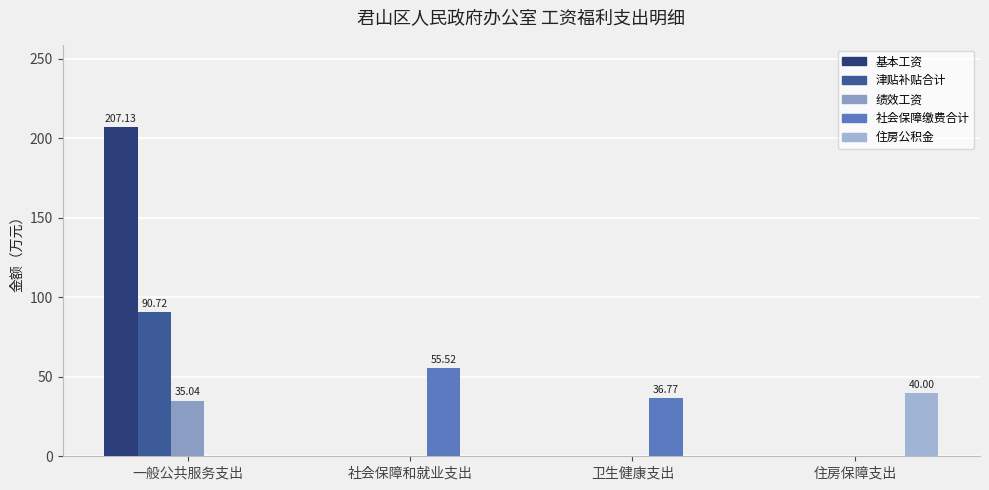

How many series are shown in this chart?

5